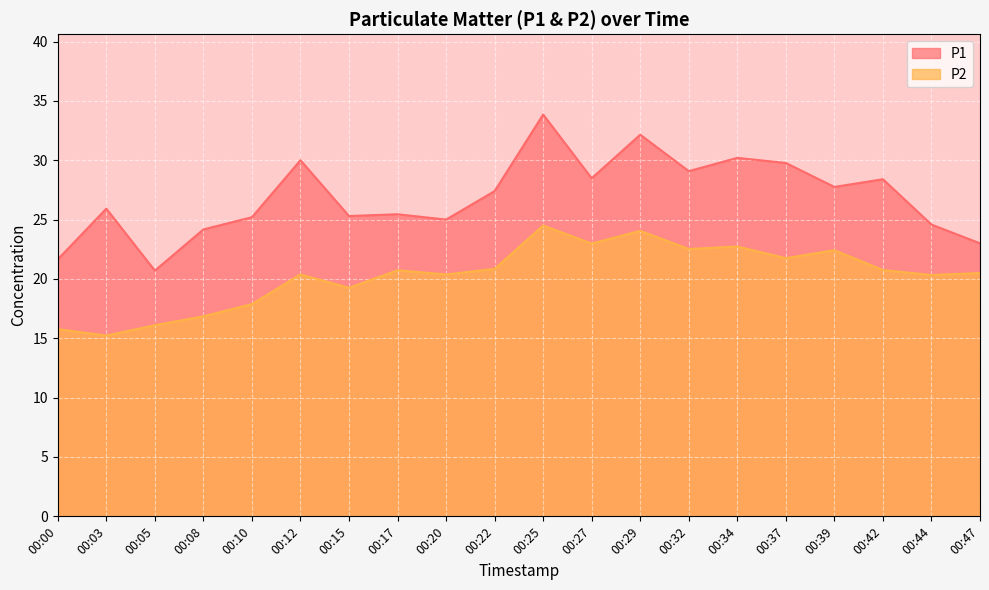

What are all the series names shown in the legend?

P1, P2